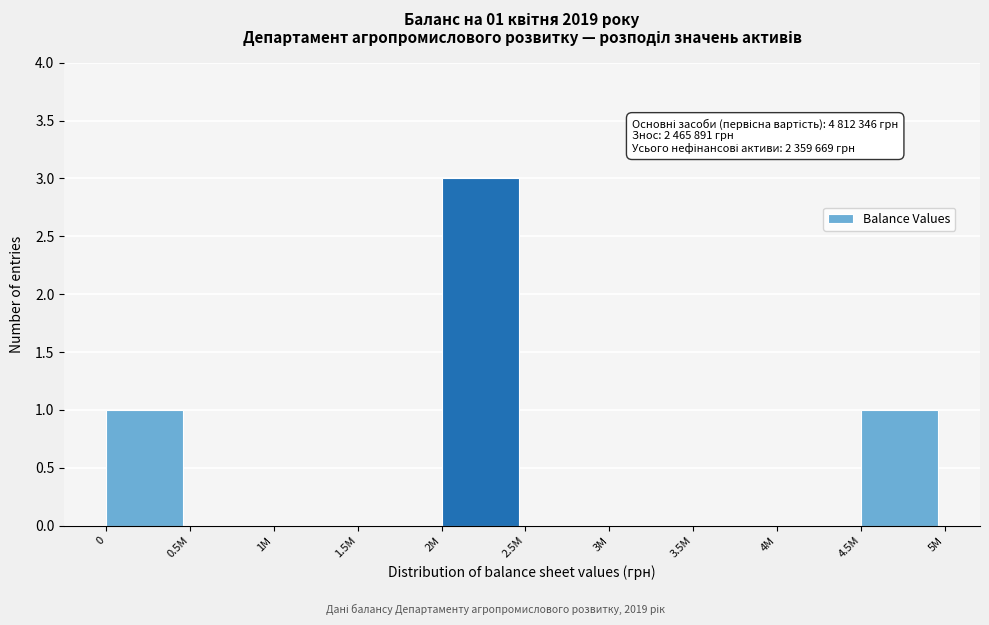

Reading left to right, transcribe all the data shown in this chart.

0=1	0.5M=0	1M=0	1.5M=0	2M=3	2.5M=0	3M=0	3.5M=0	4M=0	4.5M=1